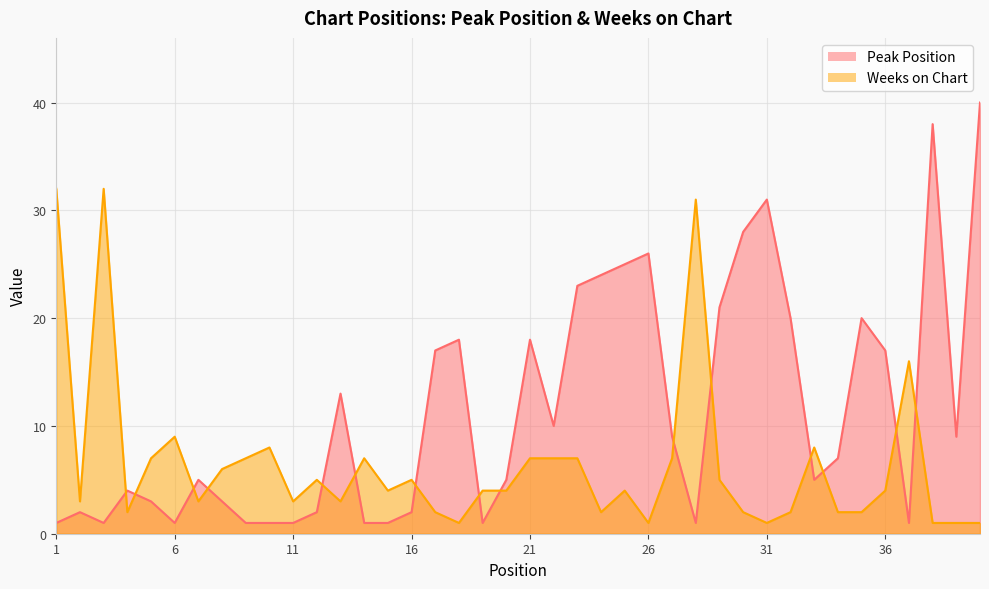

Does the chart display data point markers on the line(s)?

No